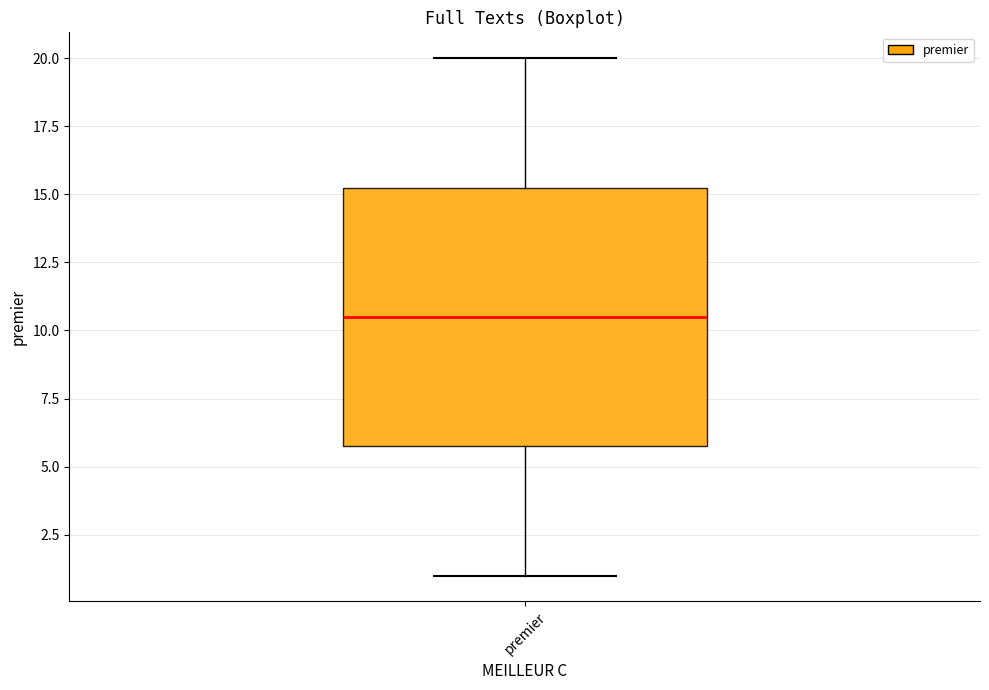

Where does the lower whisker of the box for premier end on the y-axis? The values are not printed on the chart, so give them approximately, as read against the axis.

1.0